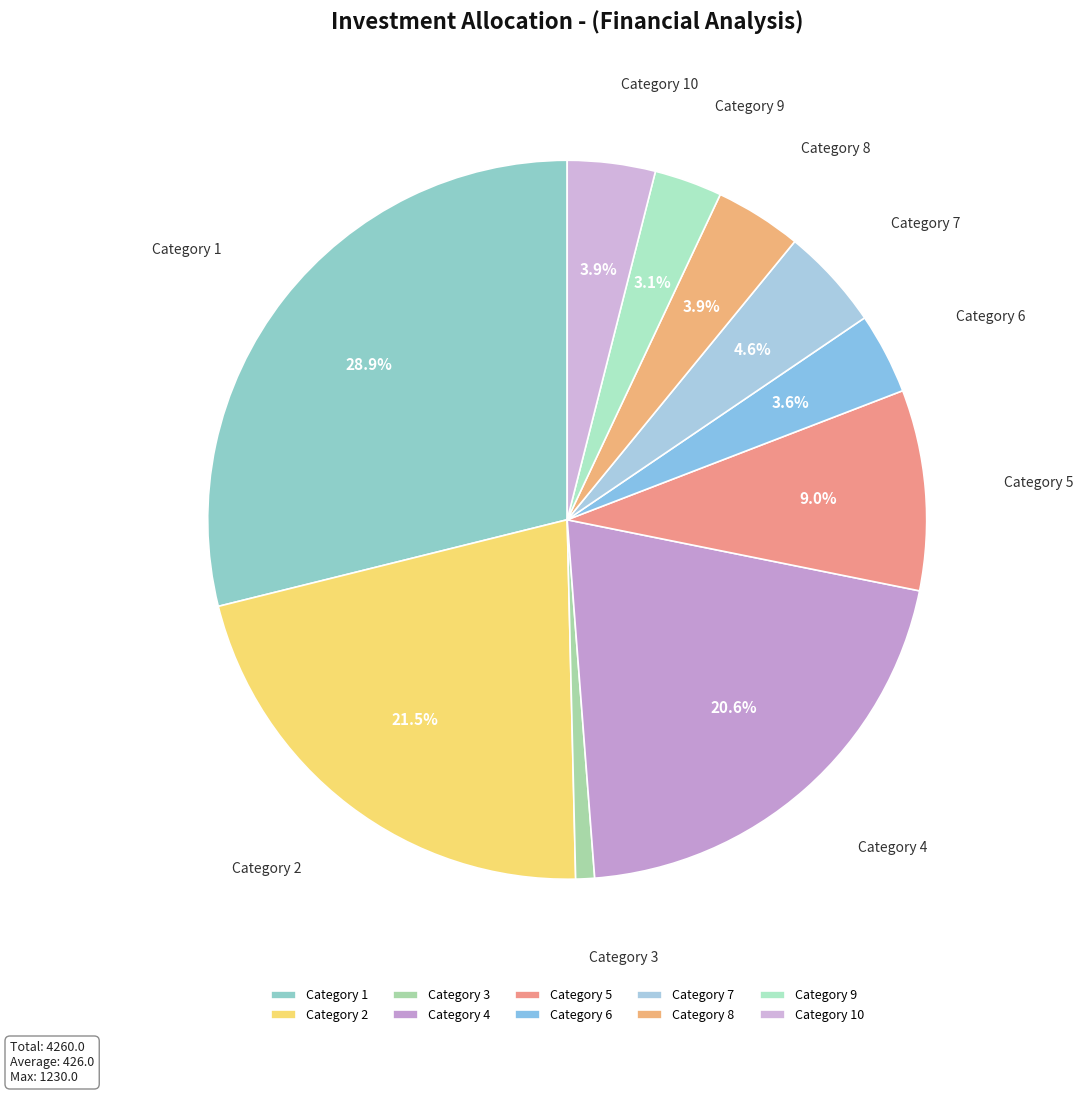

Which category has the smallest portion of the pie?

Category 3